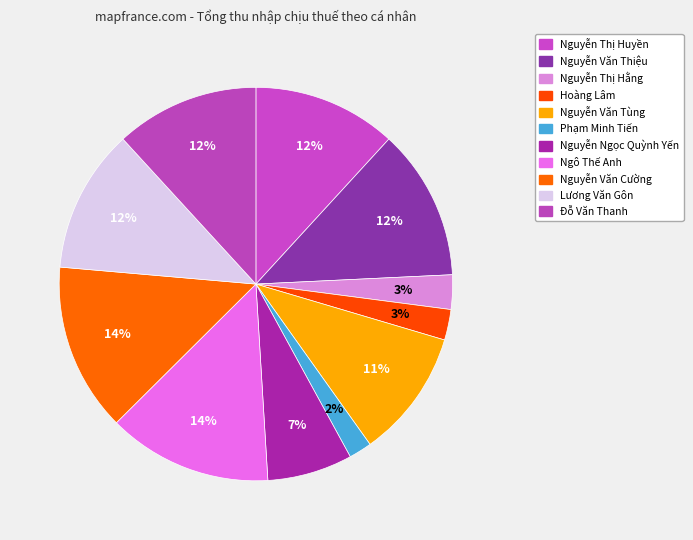

Rank the categories by value from highest to lowest.

Nguyễn Văn Cường, Ngô Thế Anh, Nguyễn Văn Thiệu, Nguyễn Thị Huyền, Lương Văn Gôn, Đỗ Văn Thanh, Nguyễn Văn Tùng, Nguyễn Ngọc Quỳnh Yến, Nguyễn Thị Hằng, Hoàng Lâm, Phạm Minh Tiến